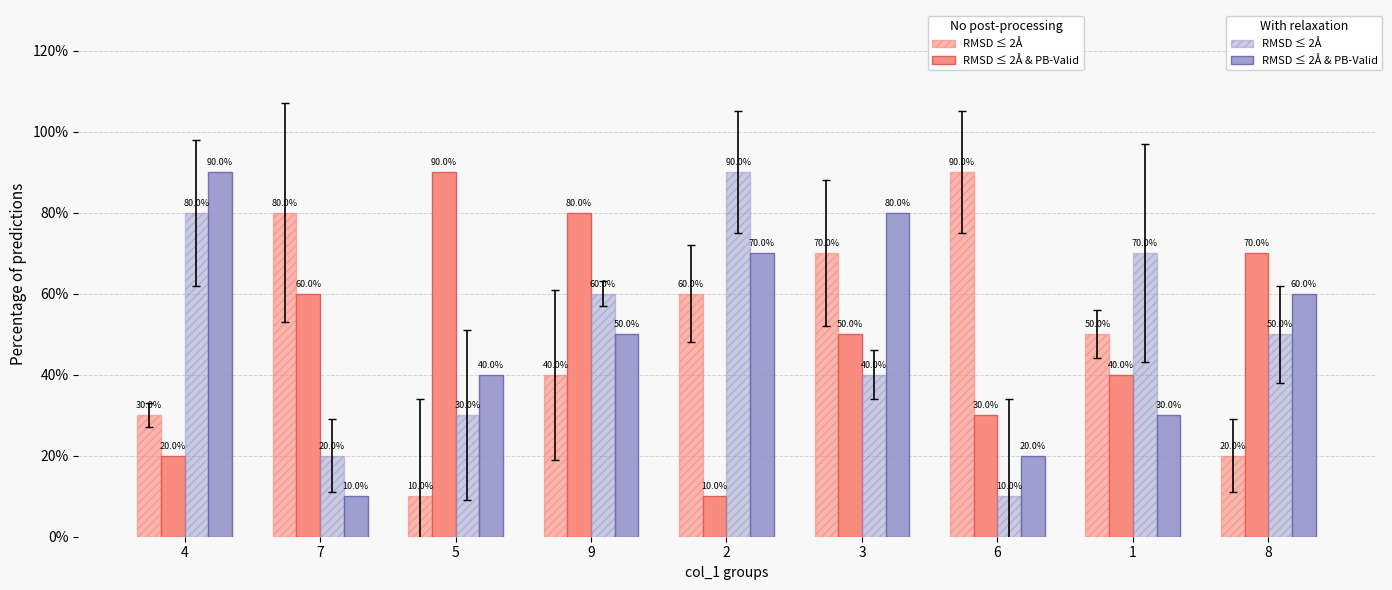

Does the chart contain any negative values?

No